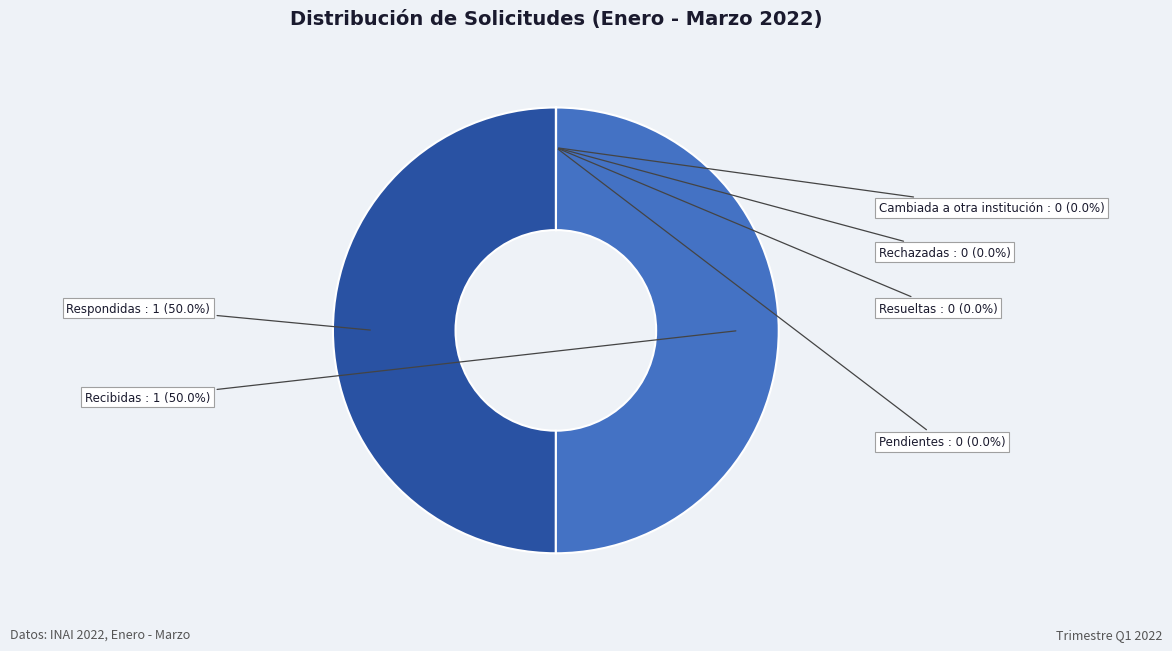

To the nearest percent, what is the average slice percentage?

17%